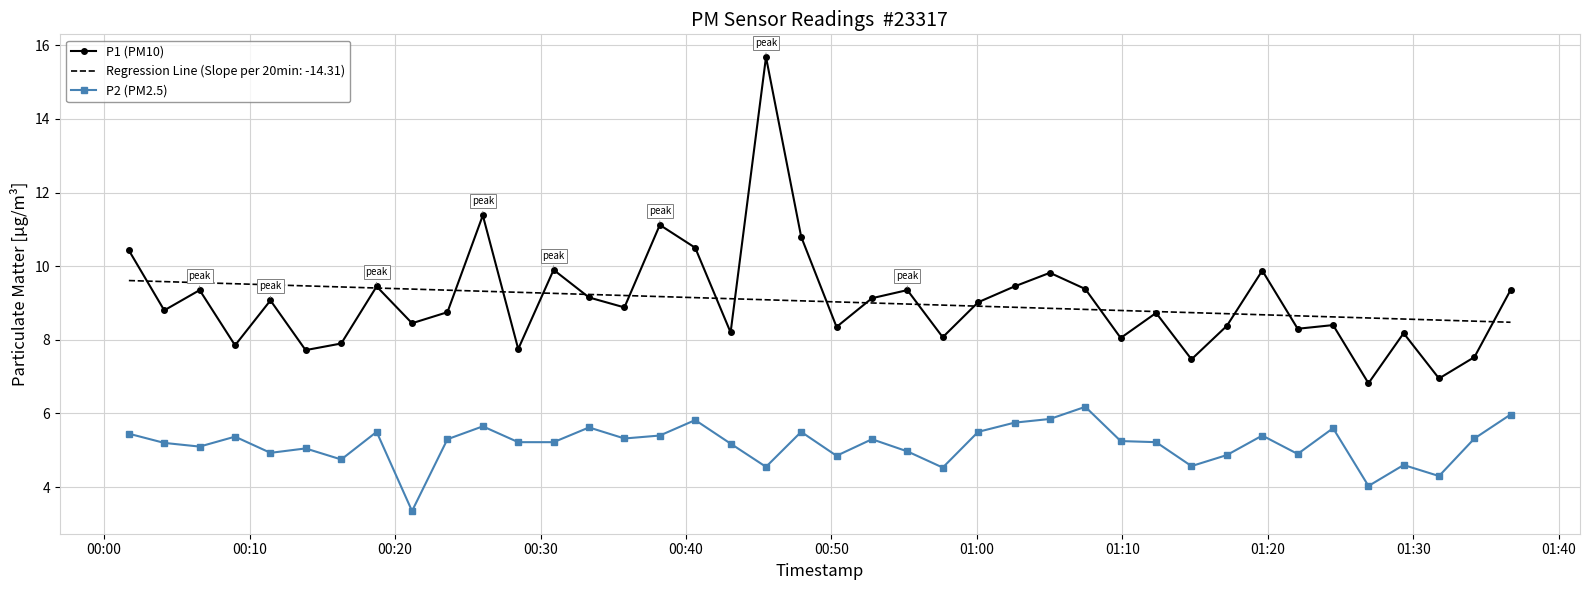

What is the sum of all P2 (PM2.5) values?

206.4